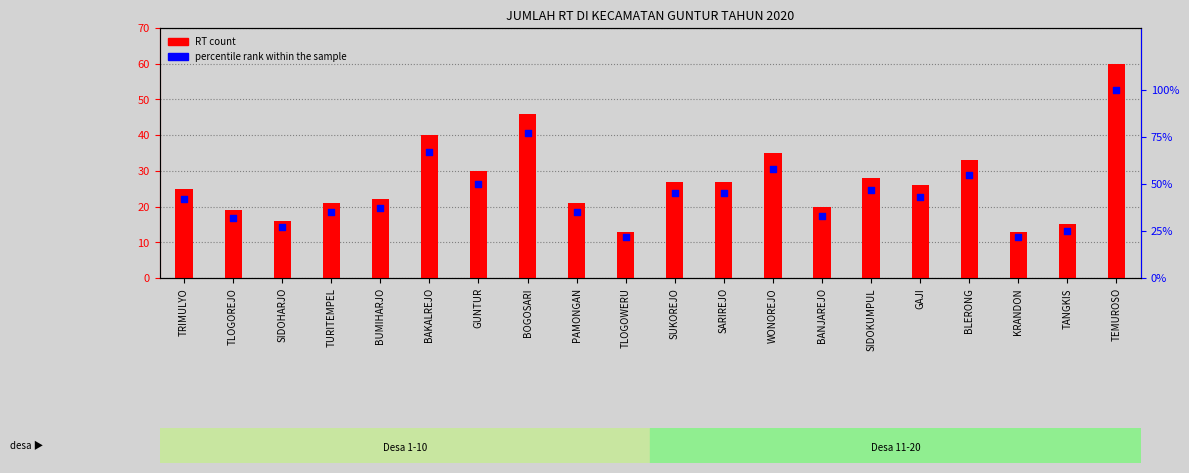

What is the total value across all series at SIDOKUMPUL?

75